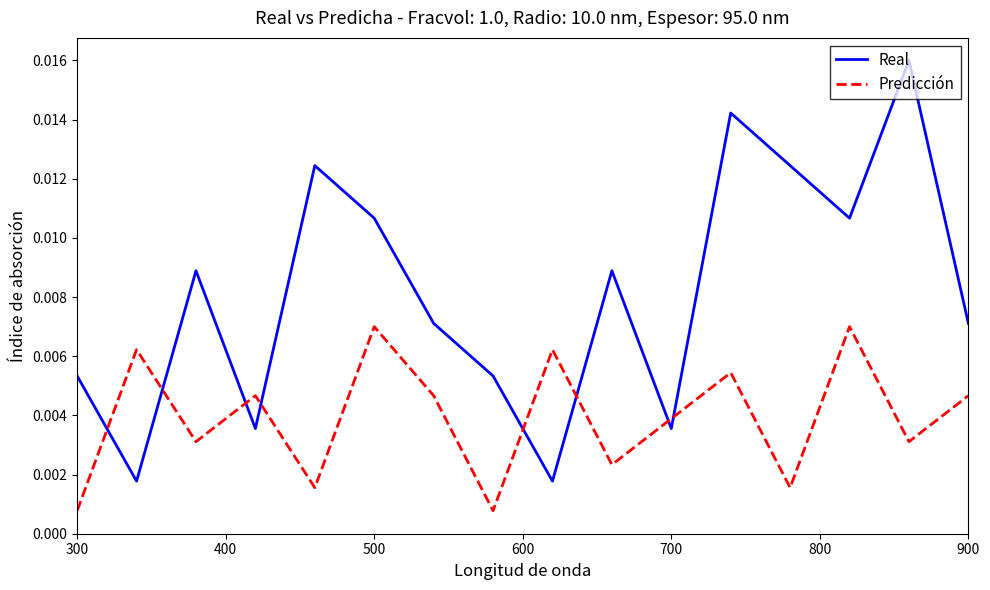

After their last crossing, which series has the higher values: Predicción or Real?

Real